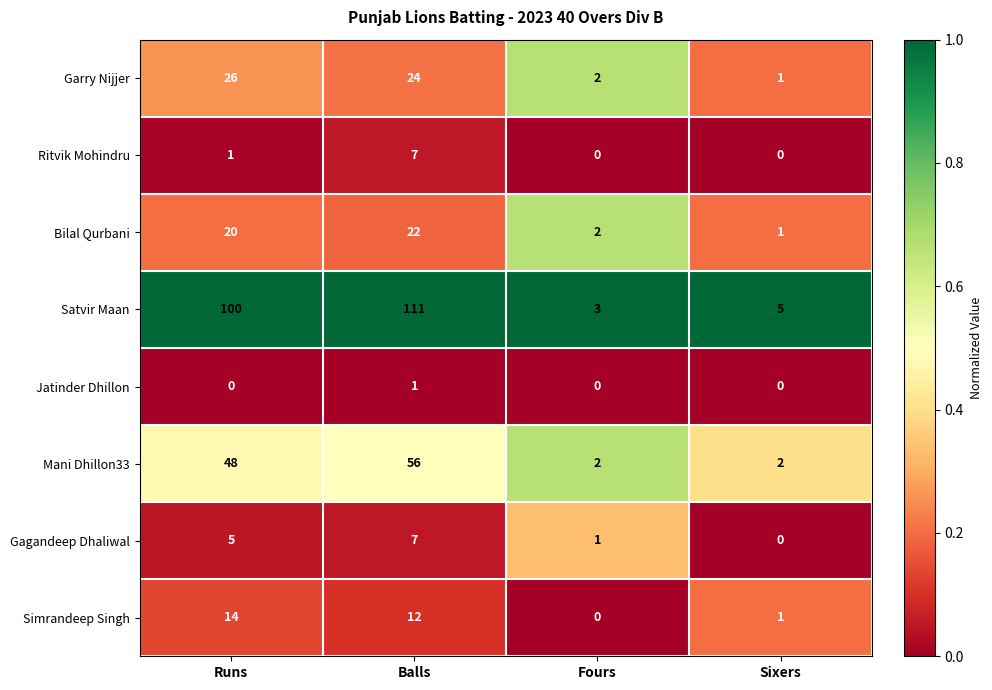

The Ritvik Mohindru series shows 7 at Balls. True or false?

True